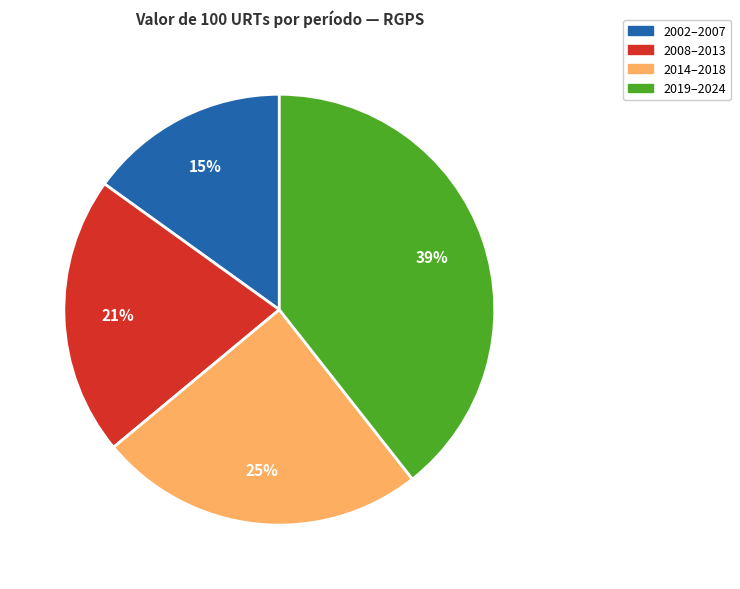

Is there a majority slice in this chart?

No